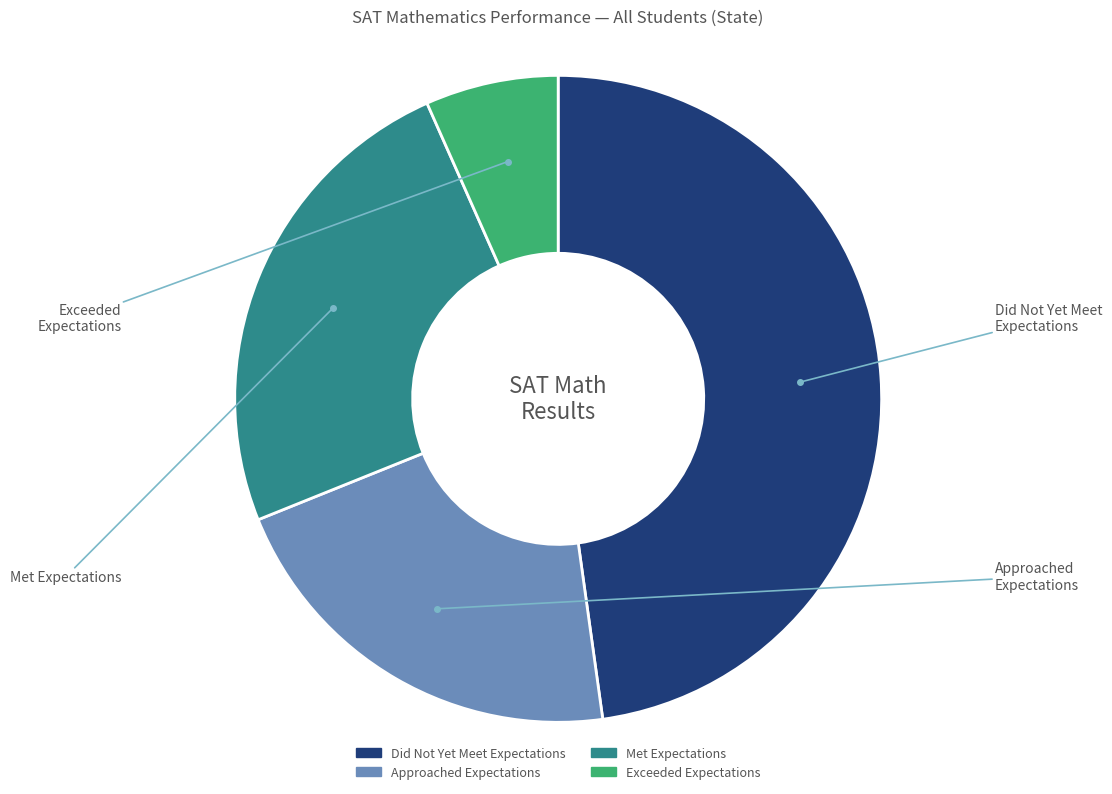

The Met Expectations slice represents 11% of the pie. True or false?

False